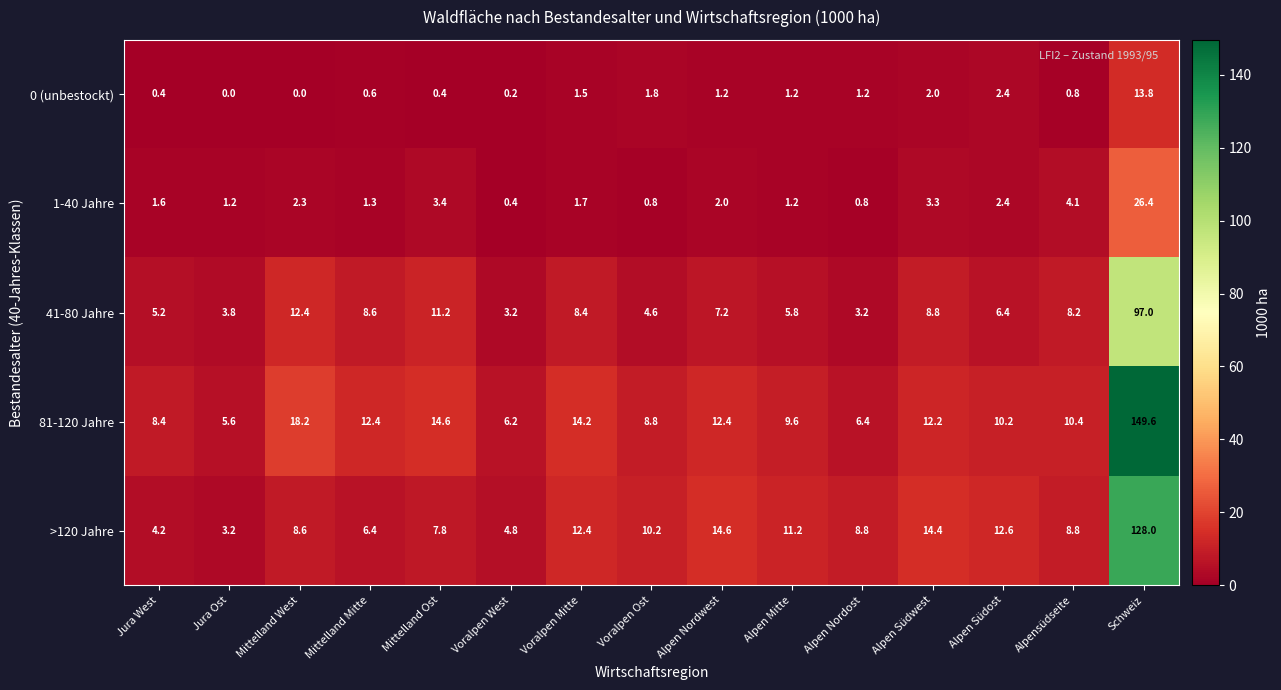

Is it true that 81-120 Jahre equals 4.2 at Mittelland Mitte?

False